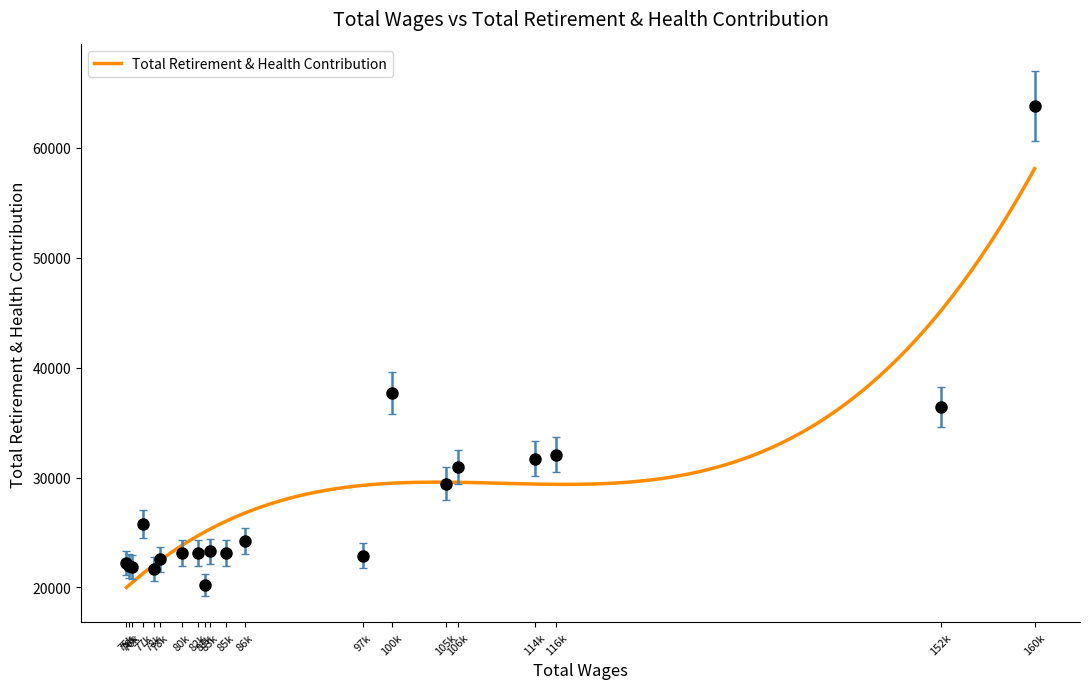

How many lines are shown in the chart?

1